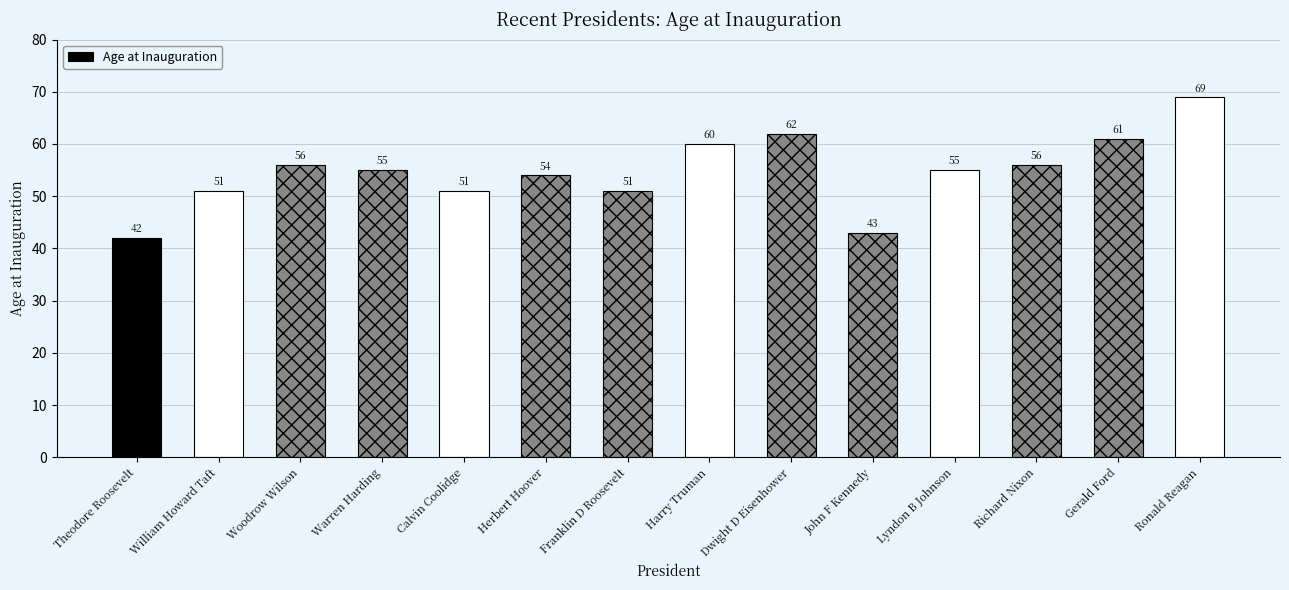

What is the label of the 9th bar from the right?

Herbert Hoover